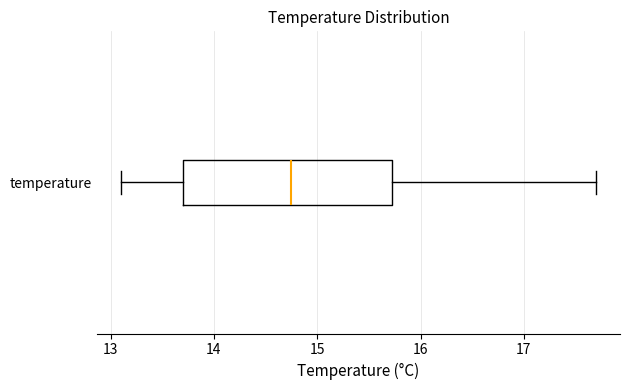

Transcribe this box plot: give where the median line is, the range the box spans, and where the two whiskers end, as read against the x-axis. The values are not printed on the chart, so give them approximately, as read against the axis.

median 14.8, box 13.7 to 15.7, whiskers 13.1 to 17.7